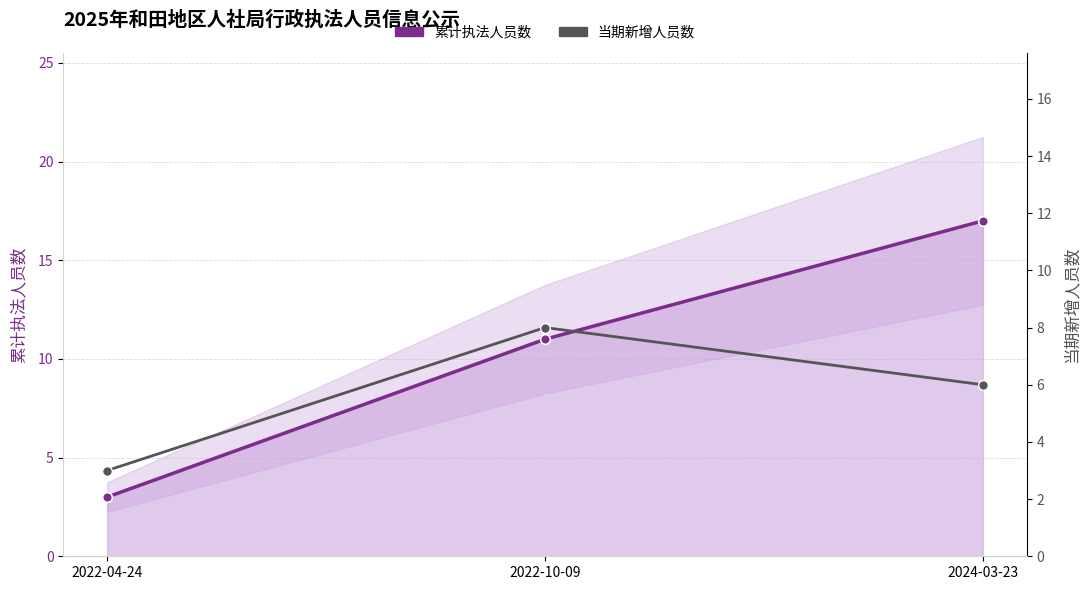

Rank the series by their maximum value, from lowest to highest.

当期新增人员数, 累计执法人员数